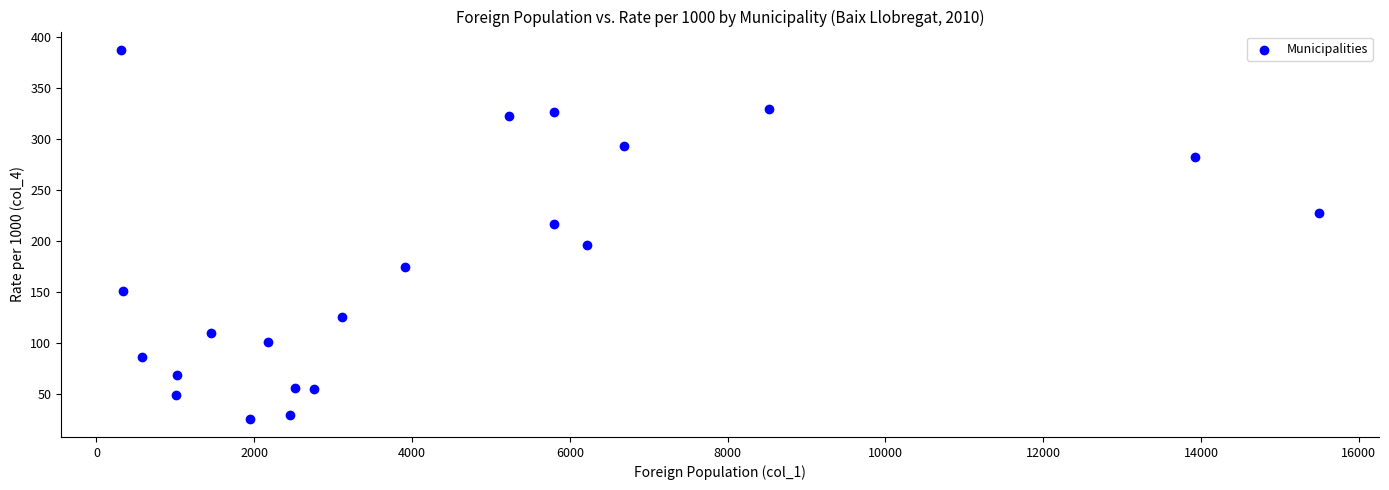

What is the range of X values (max minus min)?

15188